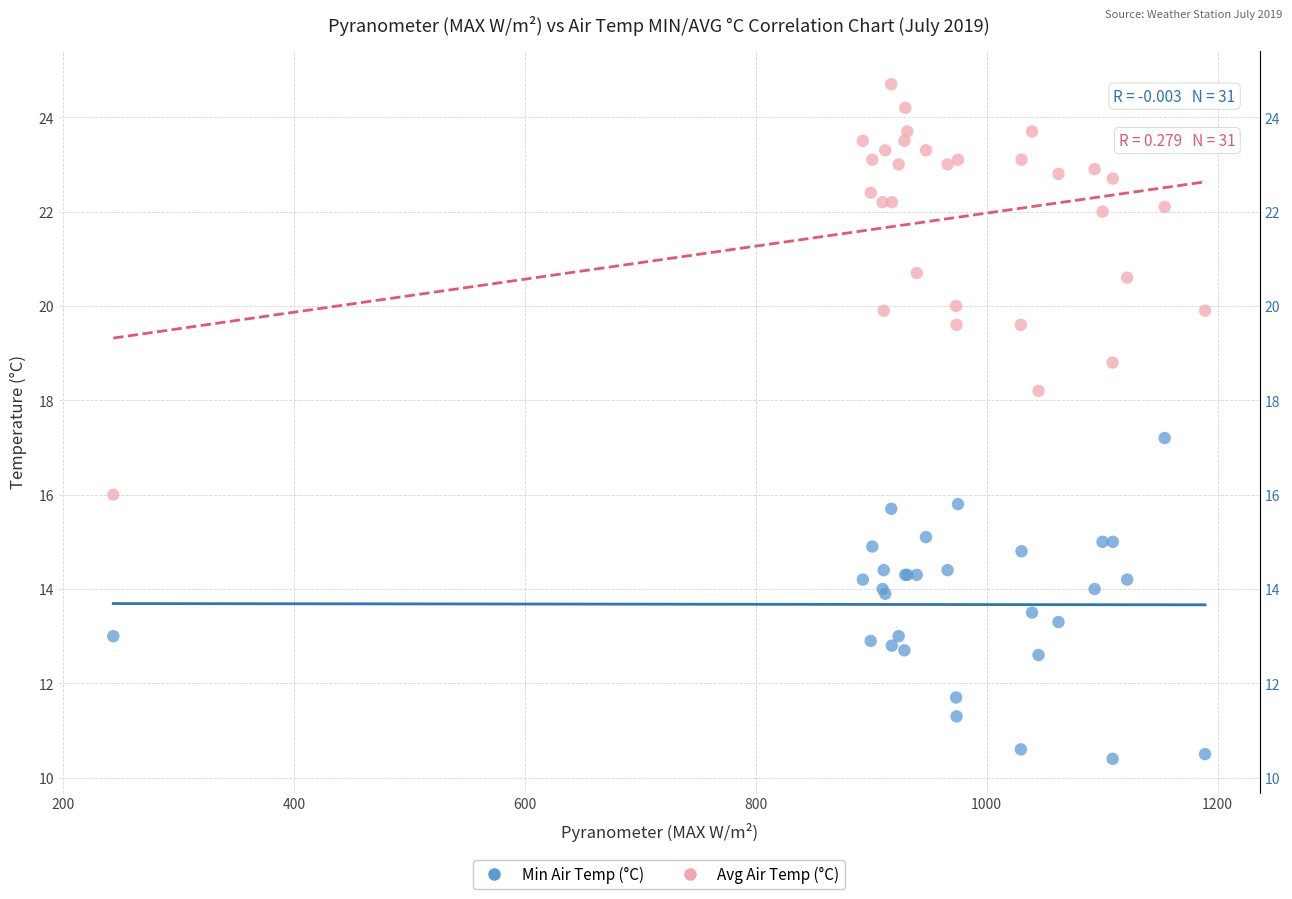

Which series has the widest spread of Y values?

Avg Air Temp (°C)